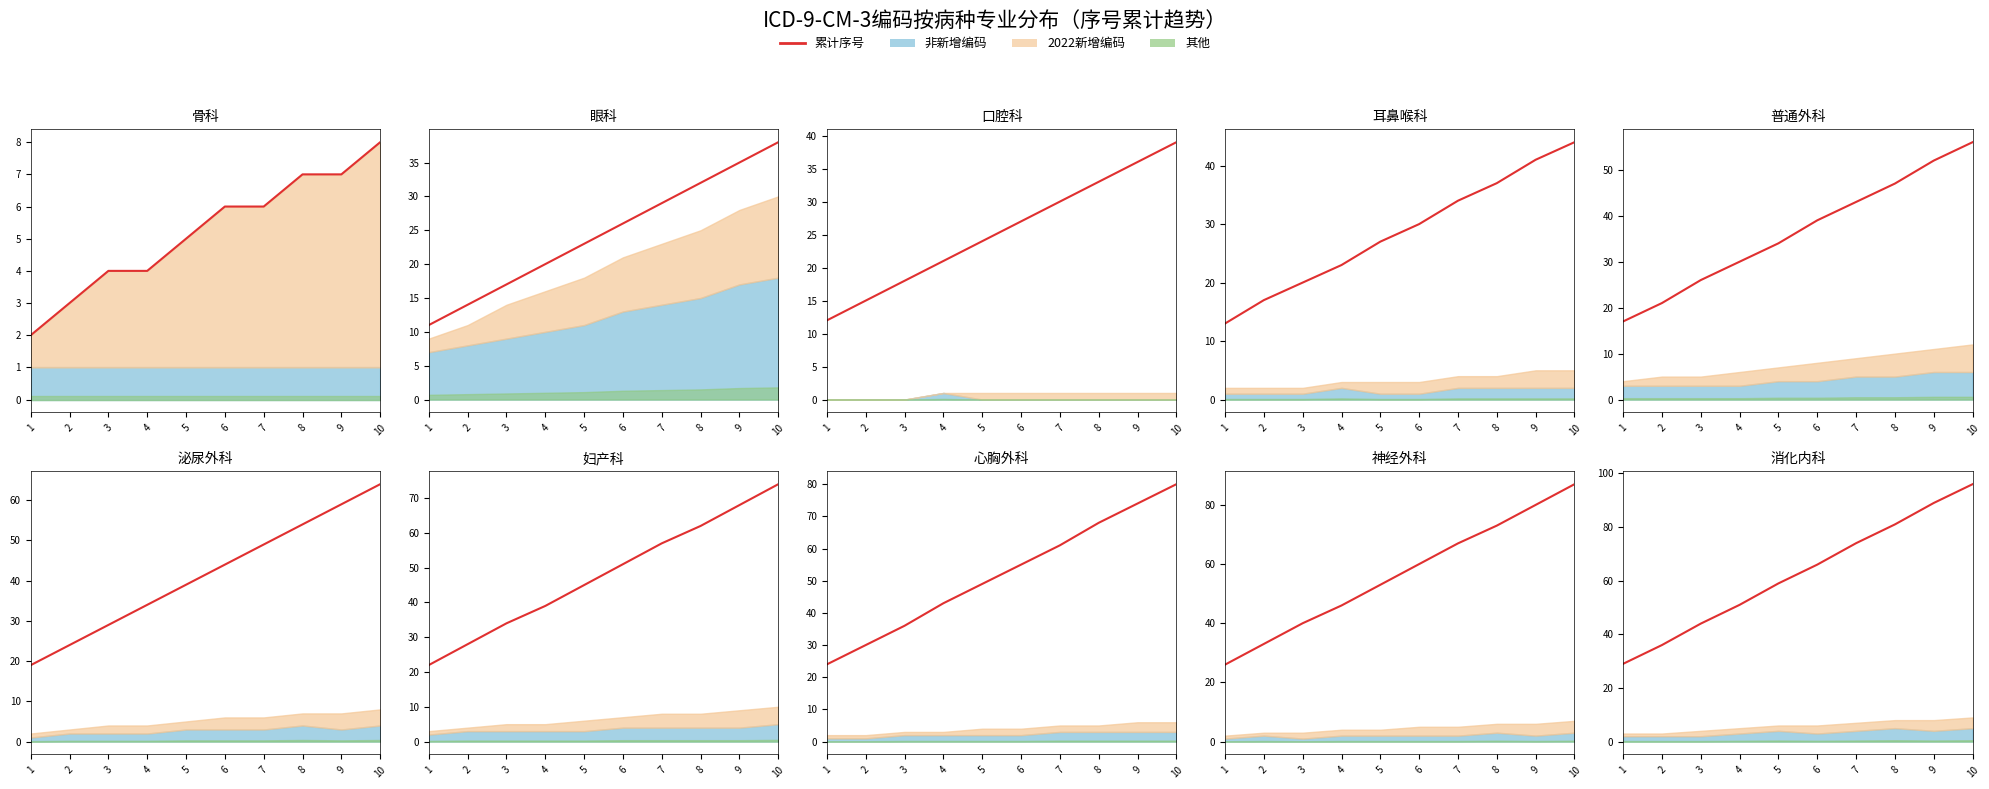

What is the sum of the values at 4 and 5?

110